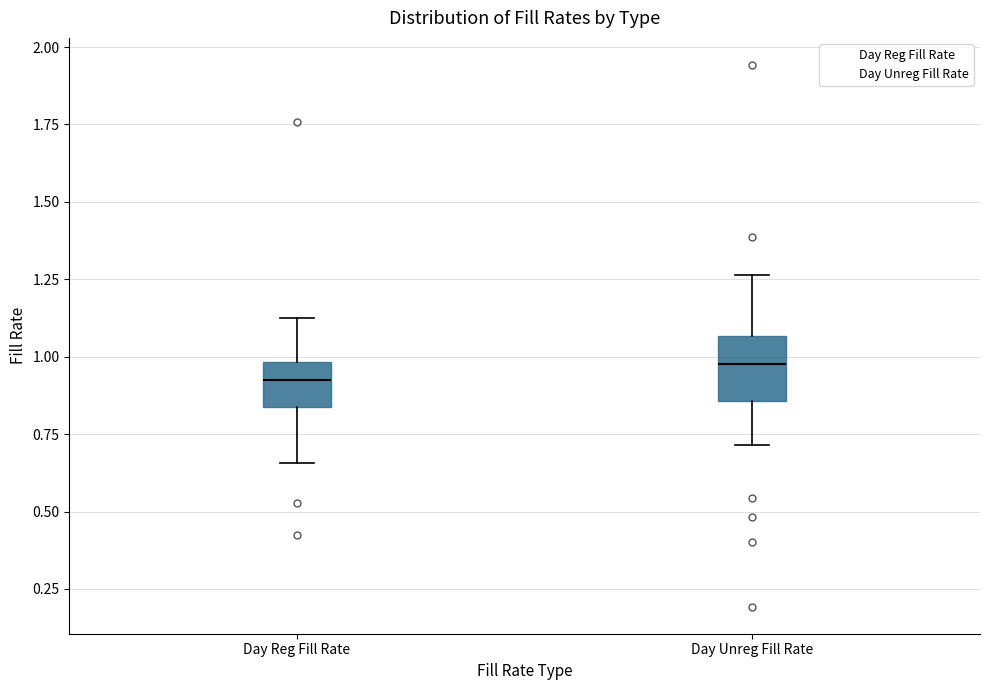

Where is the upper edge of the box for Day Reg Fill Rate on the y-axis? The values are not printed on the chart, so give them approximately, as read against the axis.

1.00